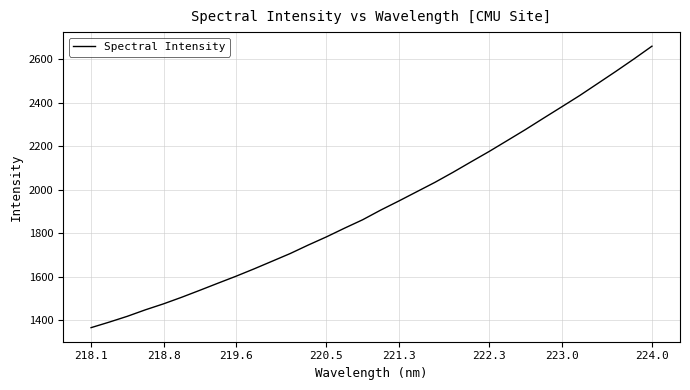

What is the minimum value shown in the chart?

1366.4